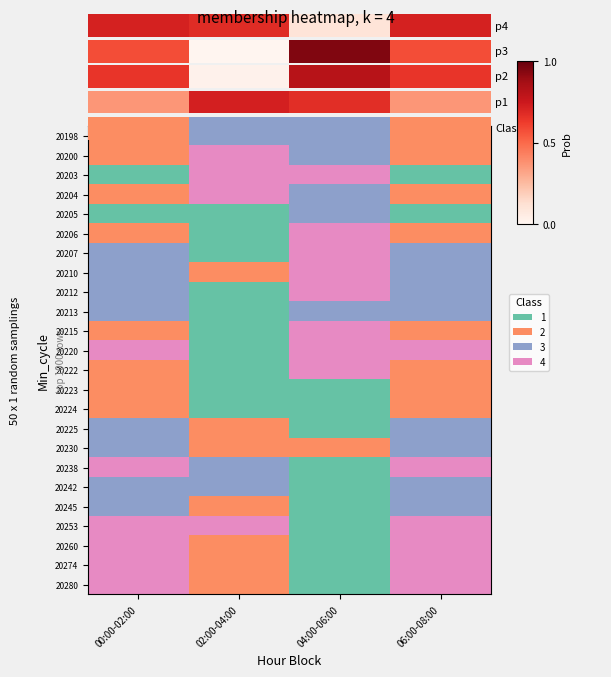

At which category is the sum across all series the highest?

00:00-02:00